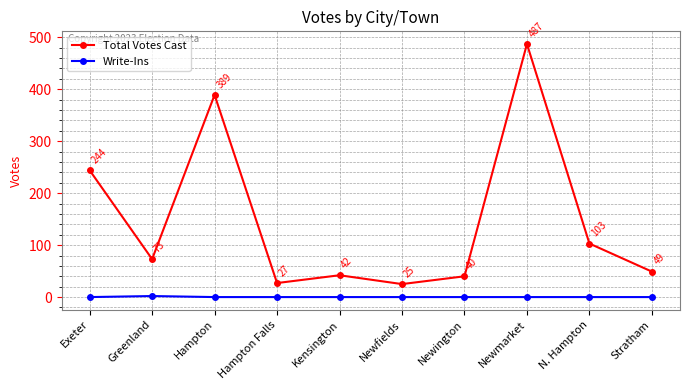

Is it true that Write-Ins equals 0 at Exeter?

True